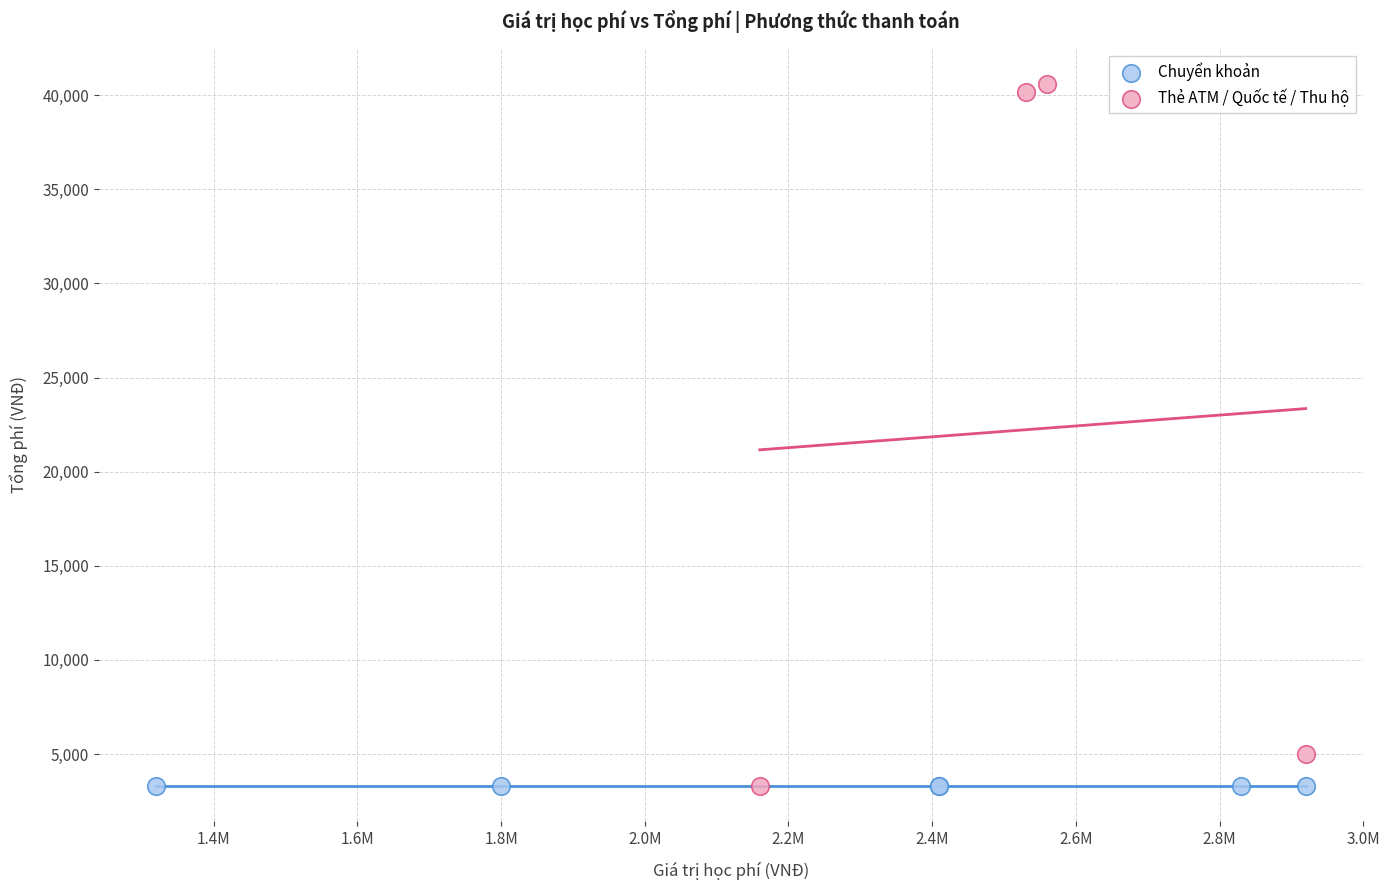

What are all the series names shown in the legend?

Chuyển khoản, Thẻ ATM / Quốc tế / Thu hộ